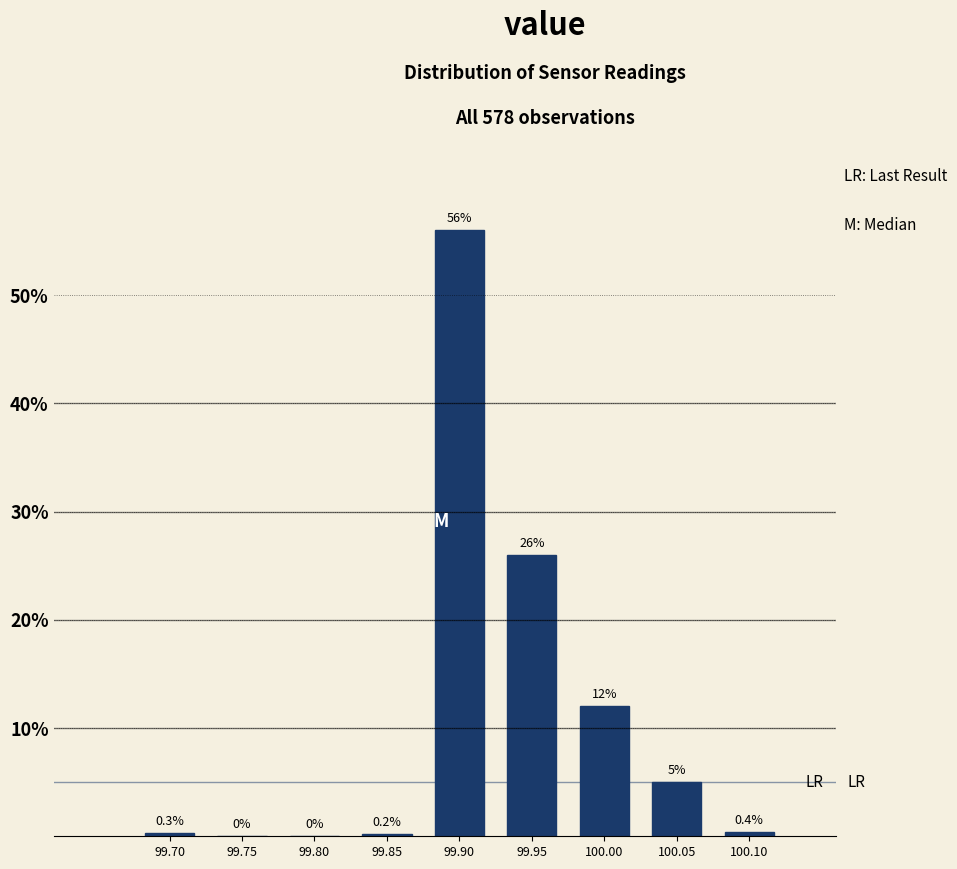

Reading left to right, what are all the values shown in this chart?

99.70=0.3	99.75=0.0	99.80=0.0	99.85=0.2	99.90=56.0	99.95=26.0	100.00=12.0	100.05=5.0	100.10=0.4